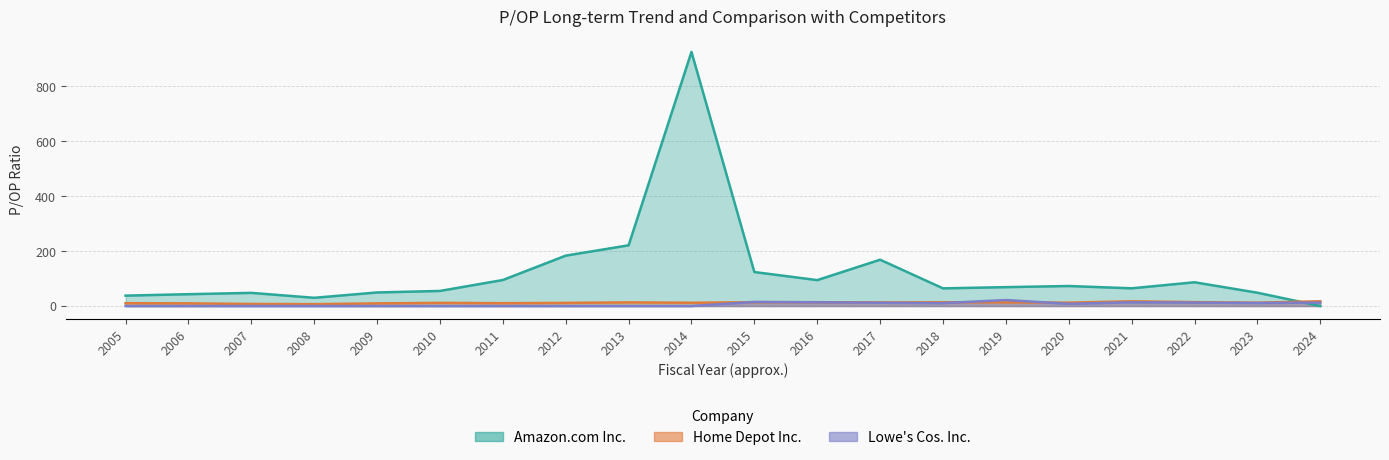

Where does the Amazon.com Inc. series first go above 68?

2011